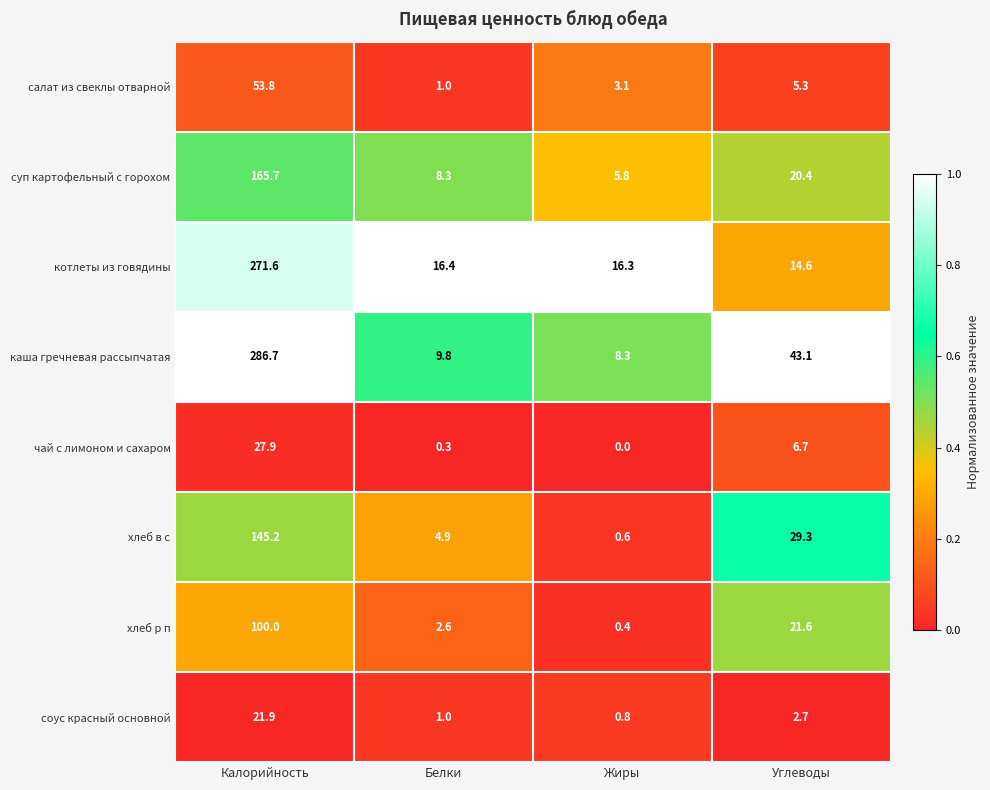

At which label does салат из свеклы отварной first exceed 5?

Калорийность